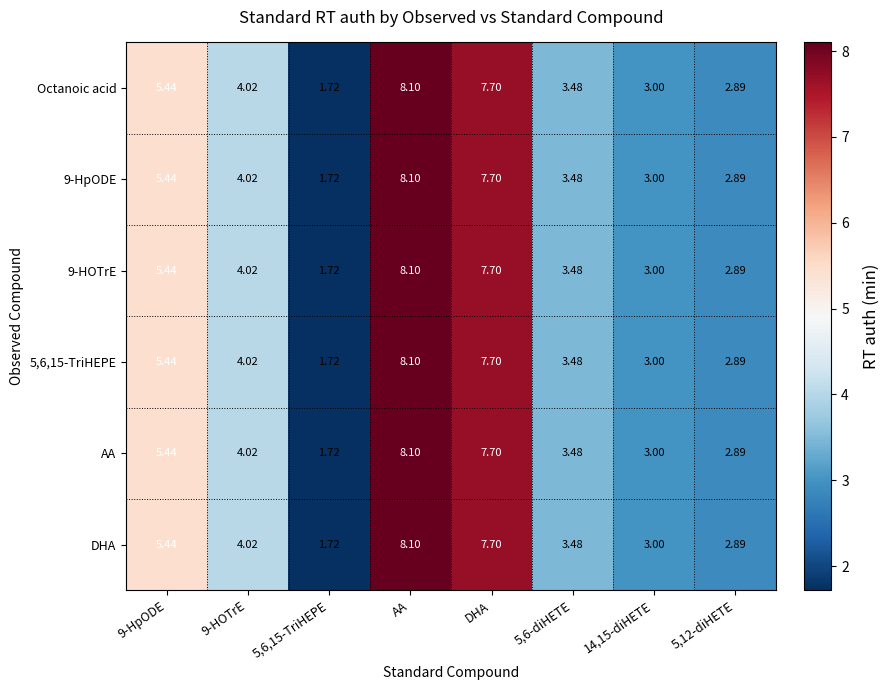

At which category is the sum across all series the highest?

AA